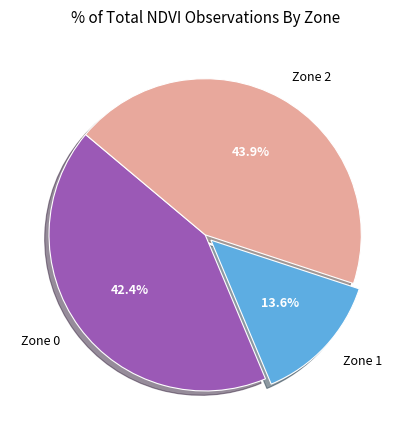

Is Zone 2 the majority of the pie?

No